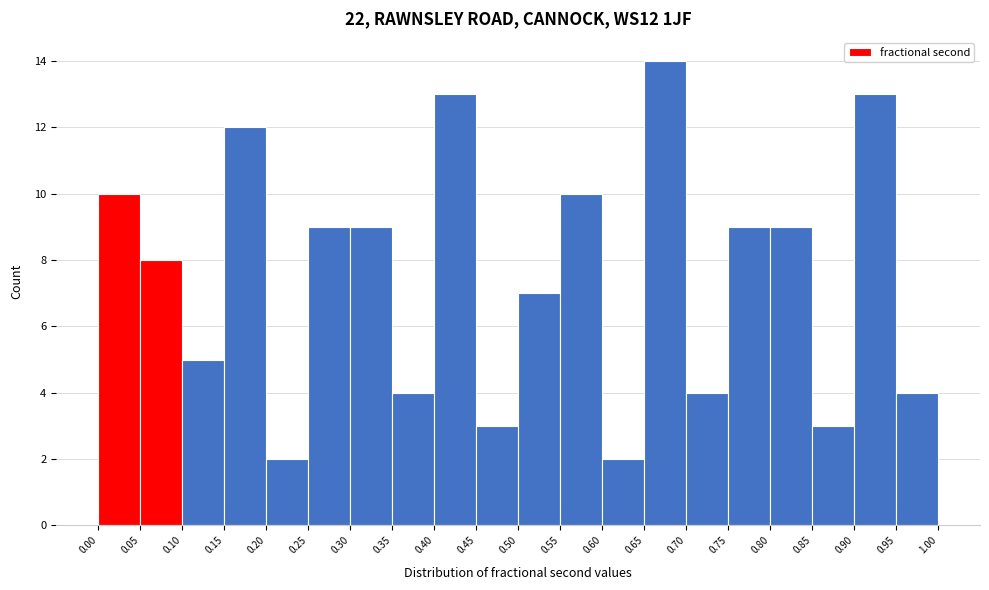

Reading left to right, transcribe this chart: for each bar, give the range it covers on the x-axis and its height. The values are not printed on the chart, so give them approximately, as read against the axis.

0.00 to 0.05: 10
0.05 to 0.10: 8
0.10 to 0.15: 5
0.15 to 0.20: 12
0.20 to 0.25: 2
0.25 to 0.30: 9
0.30 to 0.35: 9
0.35 to 0.40: 4
0.40 to 0.45: 13
0.45 to 0.50: 3
0.50 to 0.55: 7
0.55 to 0.60: 10
0.60 to 0.65: 2
0.65 to 0.70: 14
0.70 to 0.75: 4
0.75 to 0.80: 9
0.80 to 0.85: 9
0.85 to 0.90: 3
0.90 to 0.95: 13
0.95 to 1.00: 4